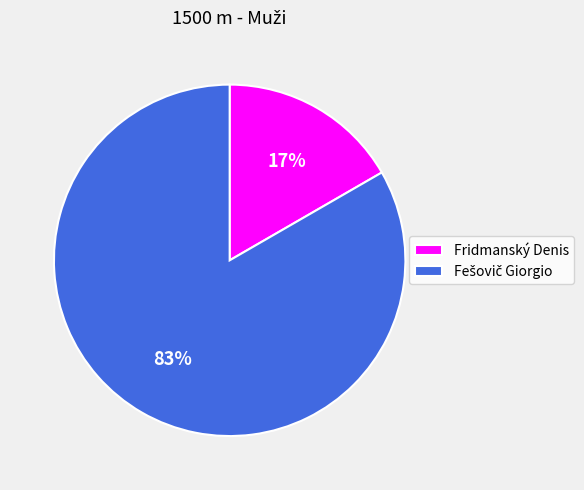

Is there any slice that represents more than half of the pie?

Yes